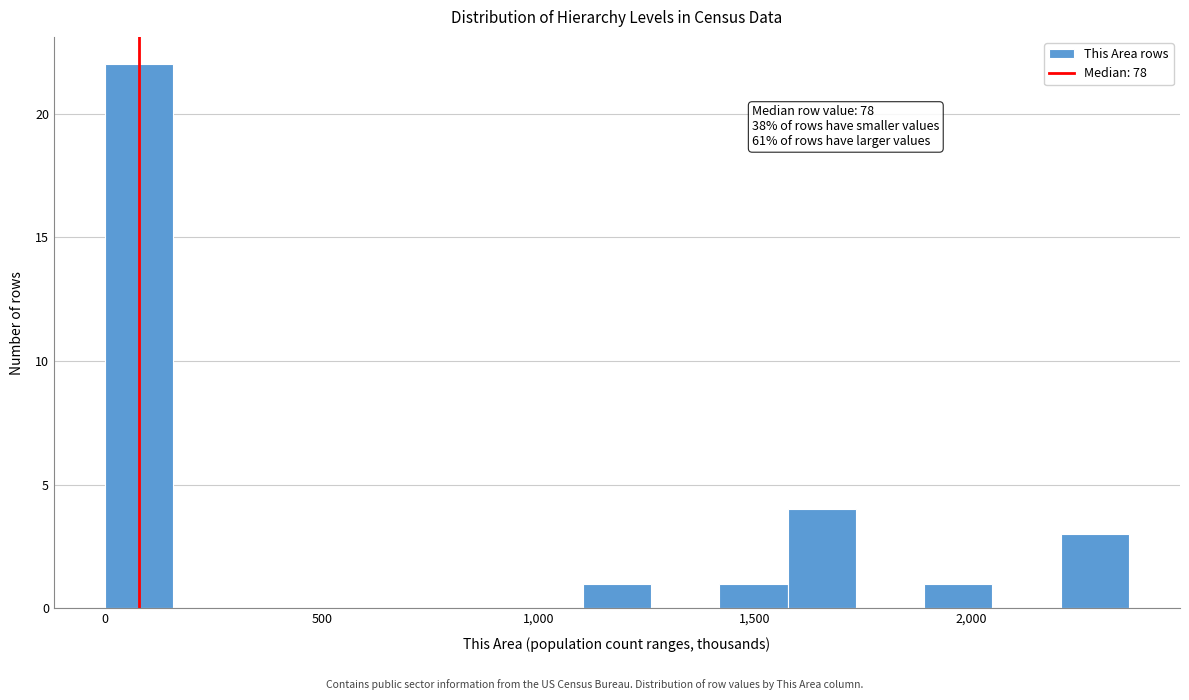

Around what value on the x-axis is the tallest bar? Give the approximate position of its centre, as read against the axis.

100